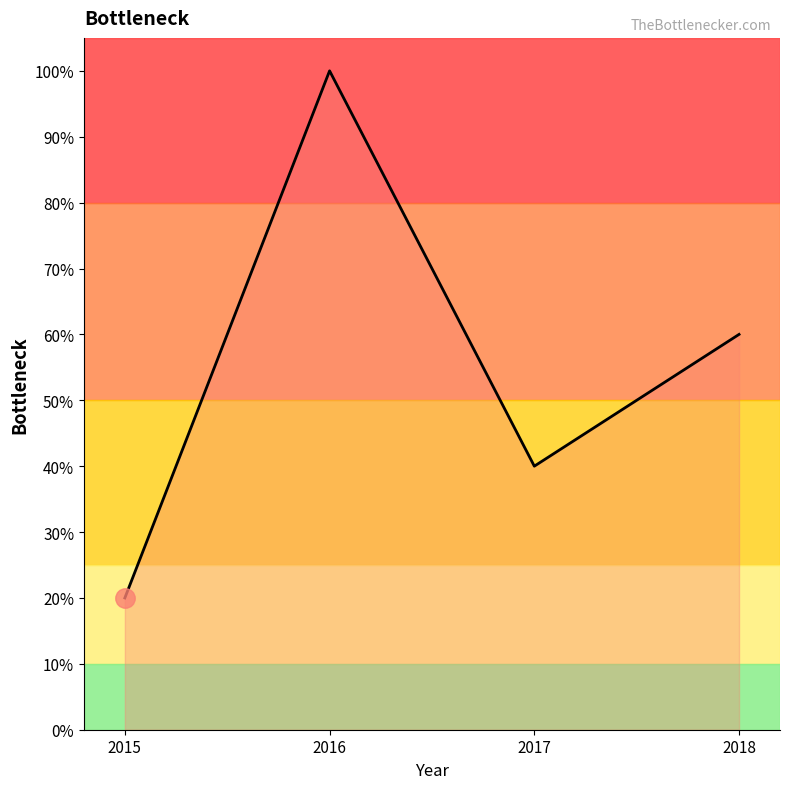

How many categories are shown in the chart?

4